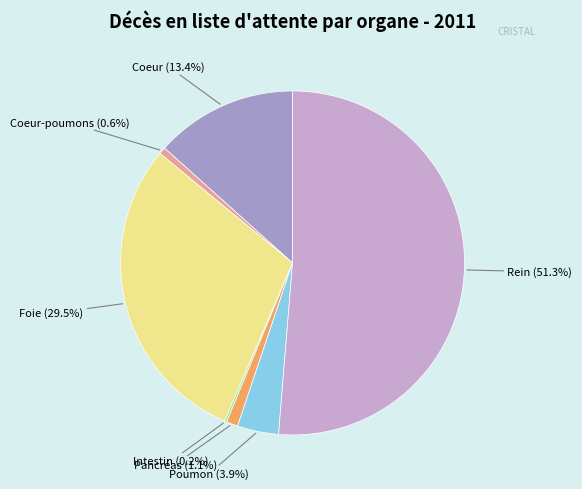

Does Rein account for over 50% of the chart?

Yes